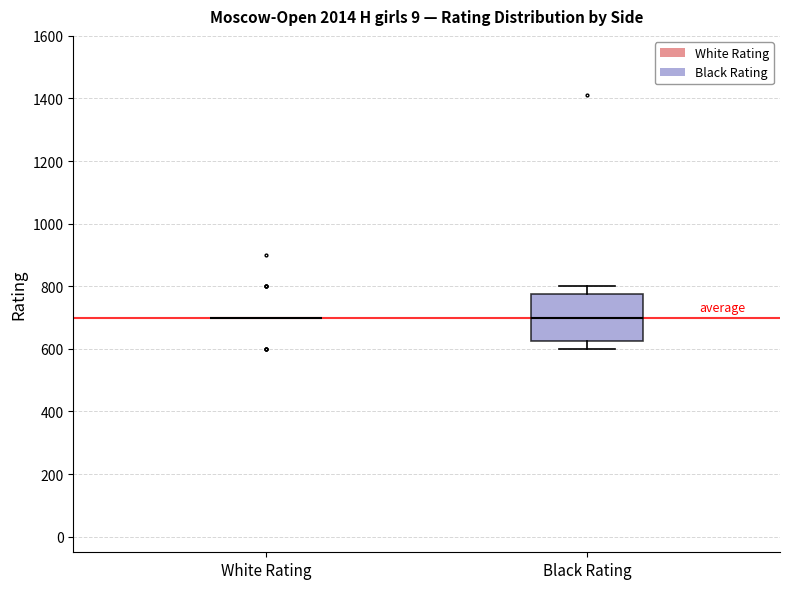

Reading left to right, transcribe this box plot: for each box, give where its median line is, the range the box spans, and where its two whiskers end, as read against the y-axis. The values are not printed on the chart, so give them approximately, as read against the axis.

White Rating: box collapsed to a line at 700, whiskers 700 to 700
Black Rating: median 700, box 620 to 780, whiskers 600 to 800